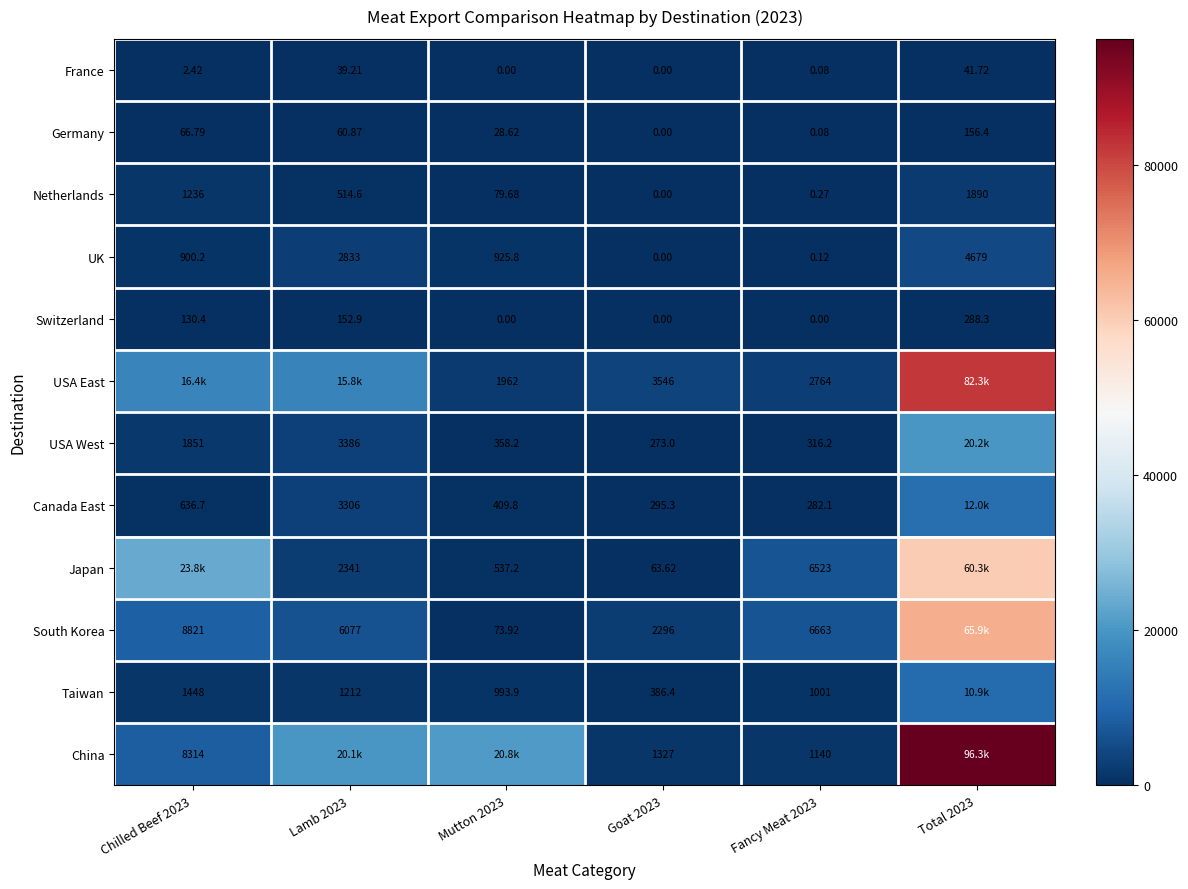

Is the value of France at Chilled Beef 2023 greater than the value of Switzerland at Chilled Beef 2023?

No